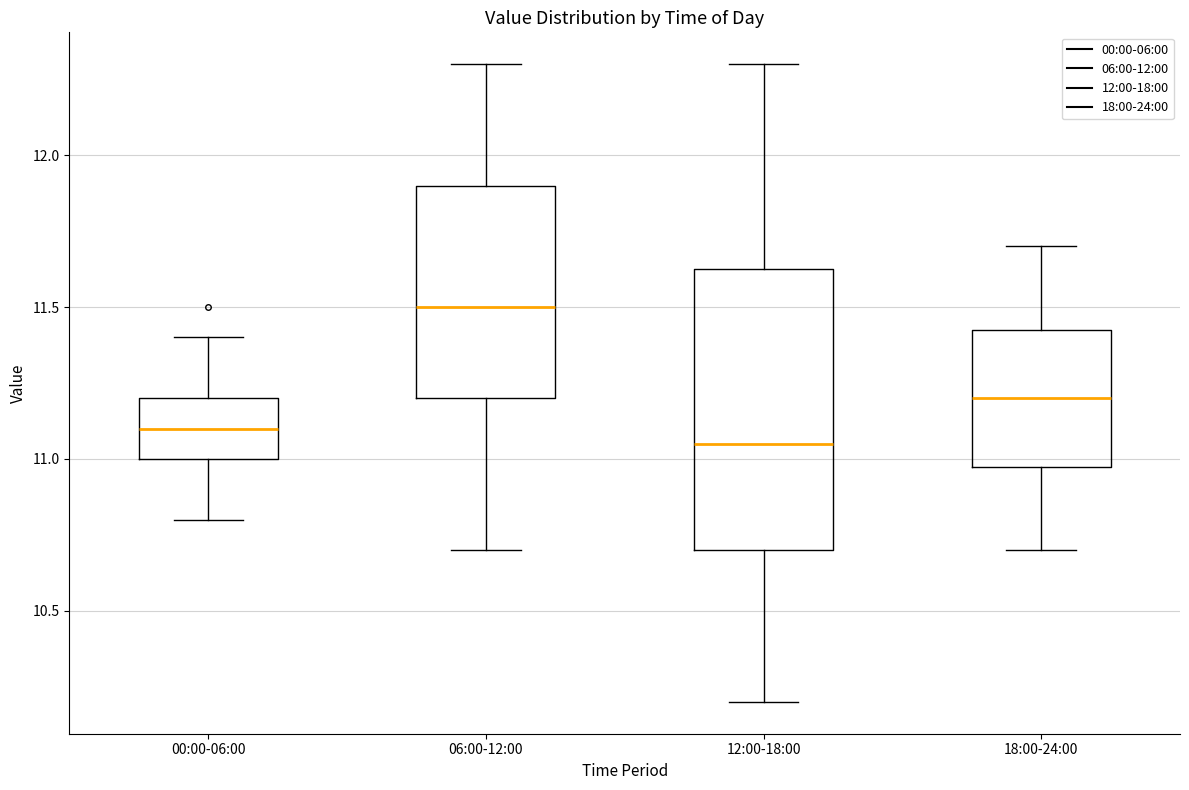

Comparing the boxes themselves (not the whiskers), which one is the tallest?

12:00-18:00